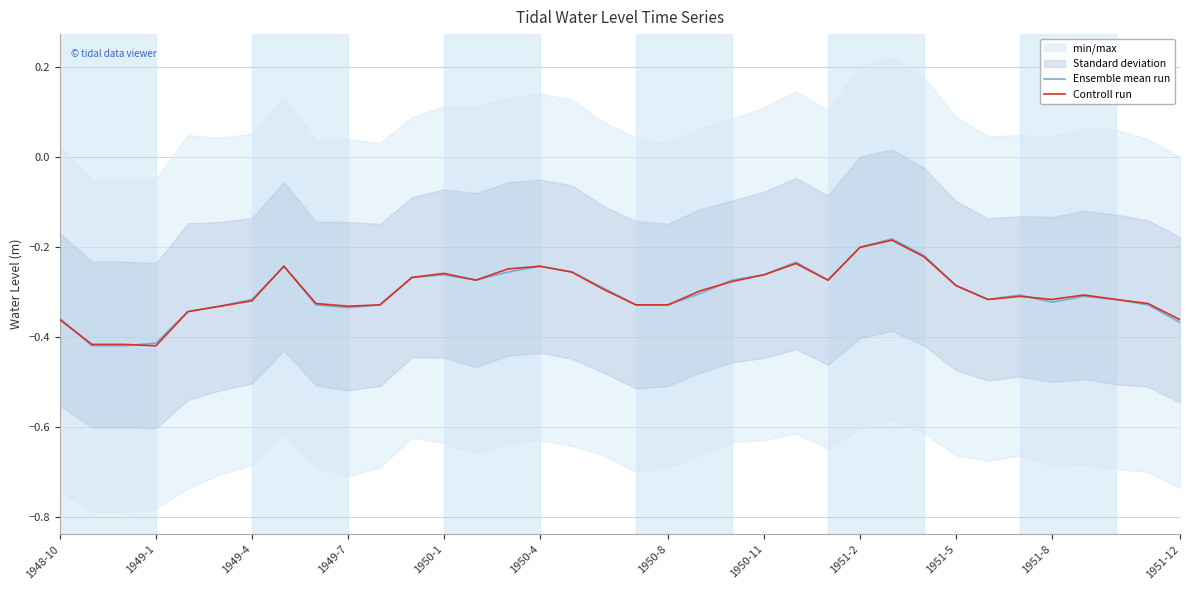

True or false: Controll run has a value of -0.1 at 1949-7.

False